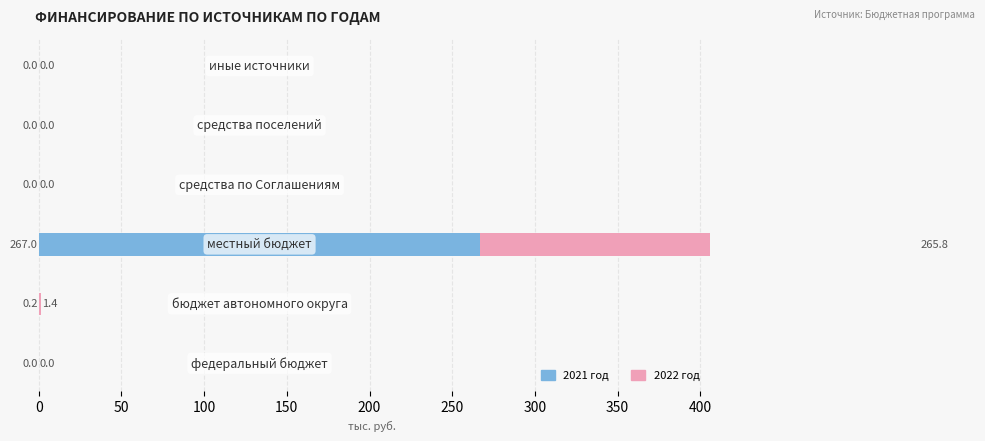

Which series has the largest range (max minus min)?

2021 год